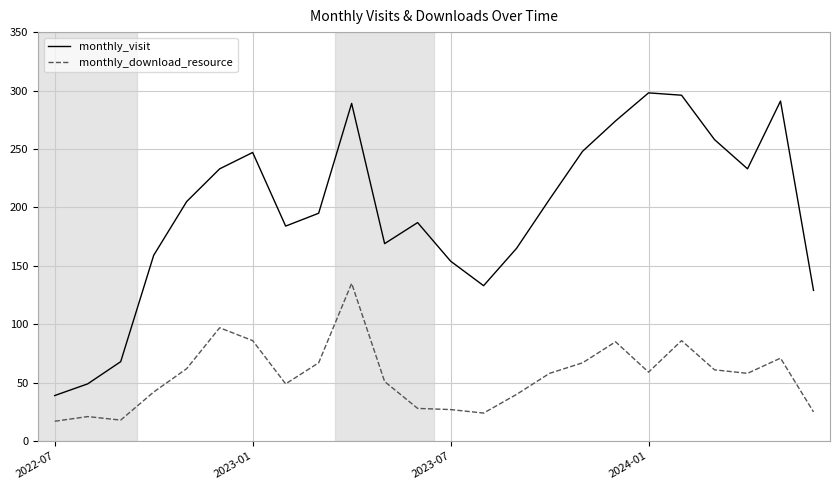

How many lines are shown in the chart?

2